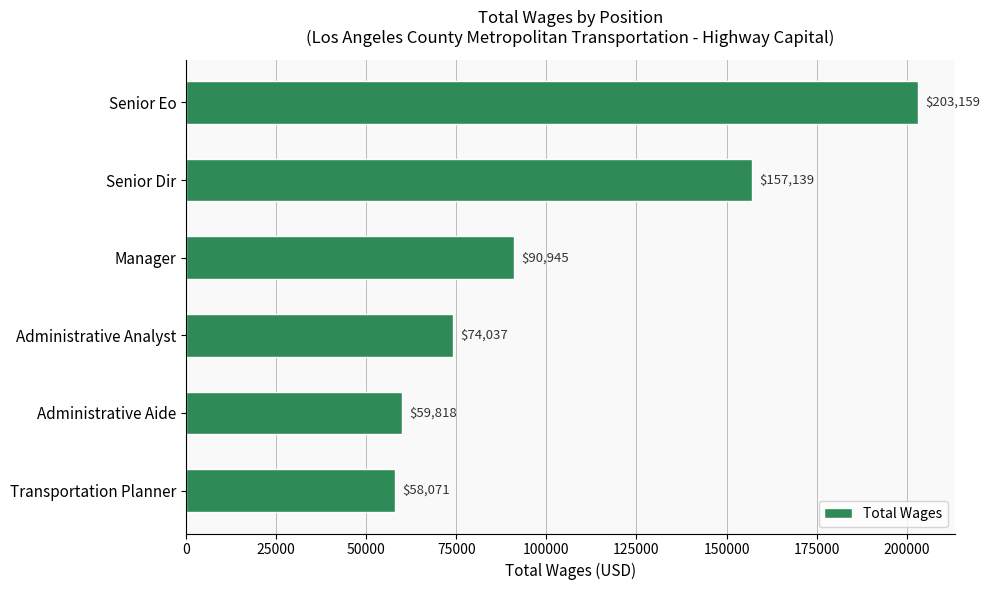

Reading bottom to top, what are all the values shown in this chart?

58071	59818	74037	90945	157139	203159